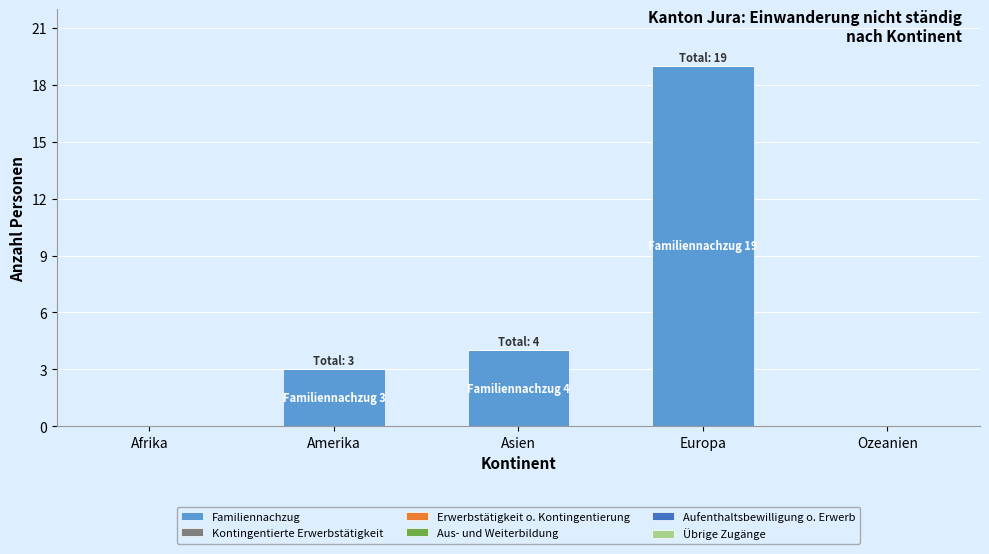

Count the number of data series in this chart.

1